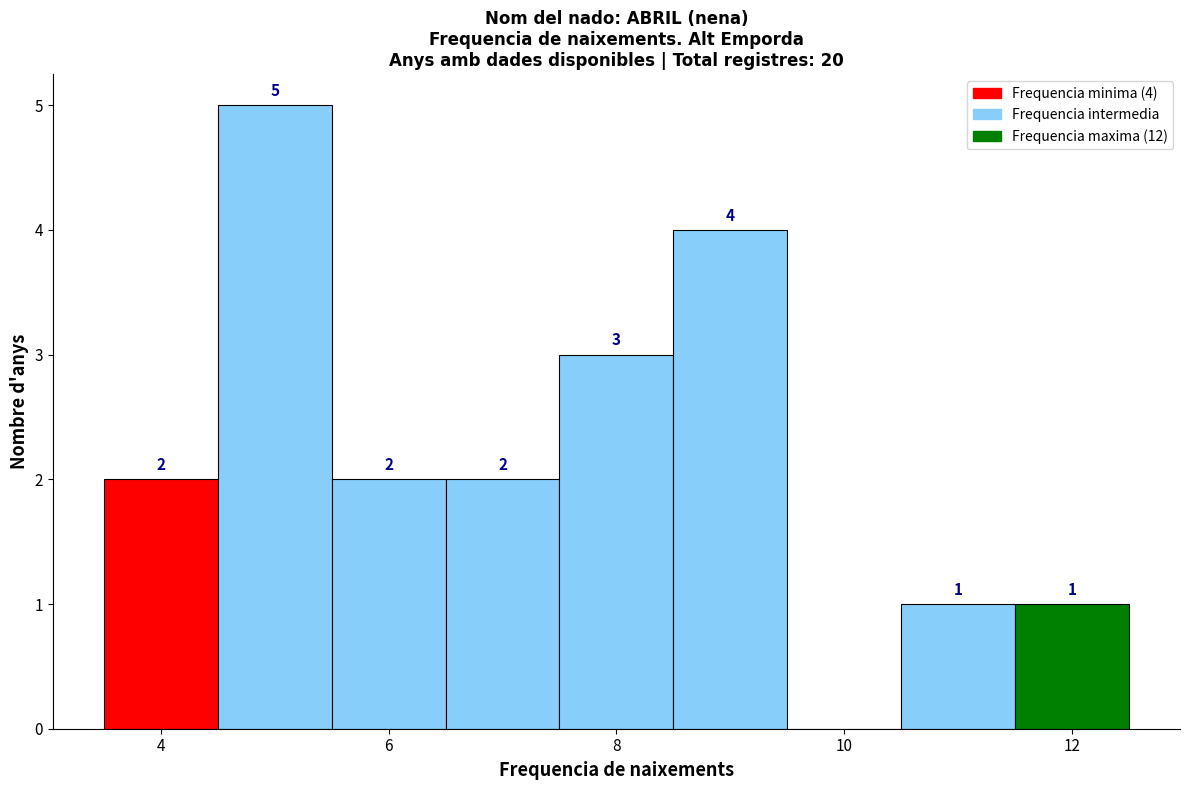

Over which range of the x-axis is the bar tallest?

4.5 to 5.5